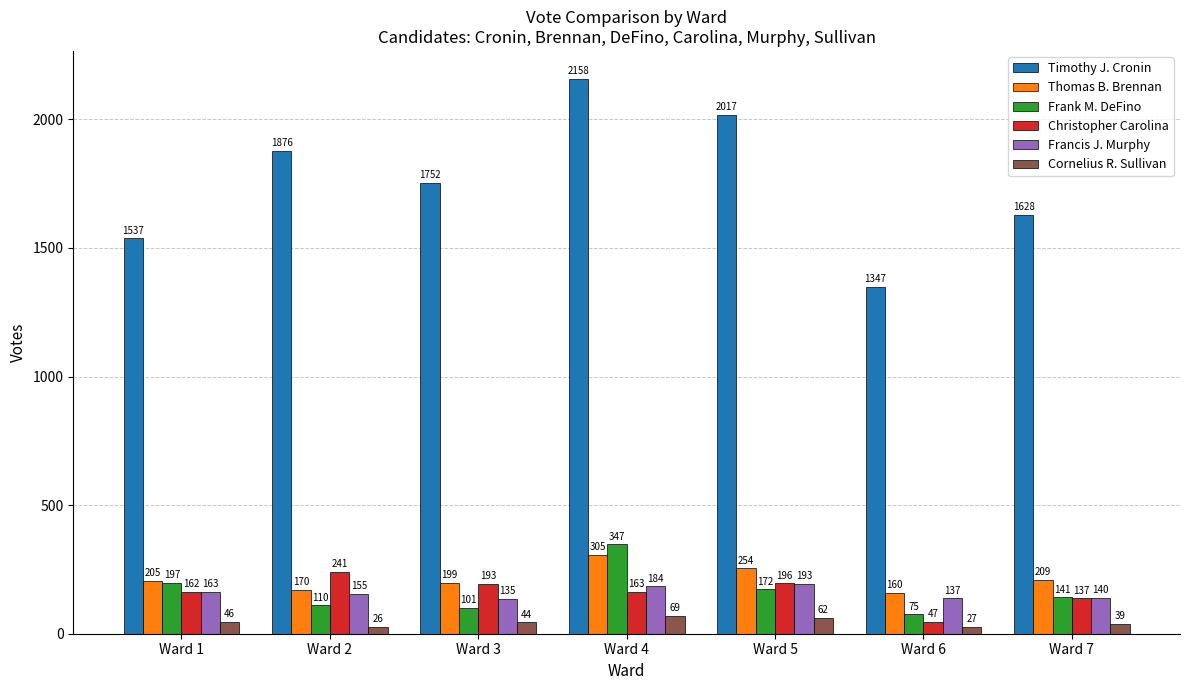

At how many categories does at least one series exceed 2044?

1